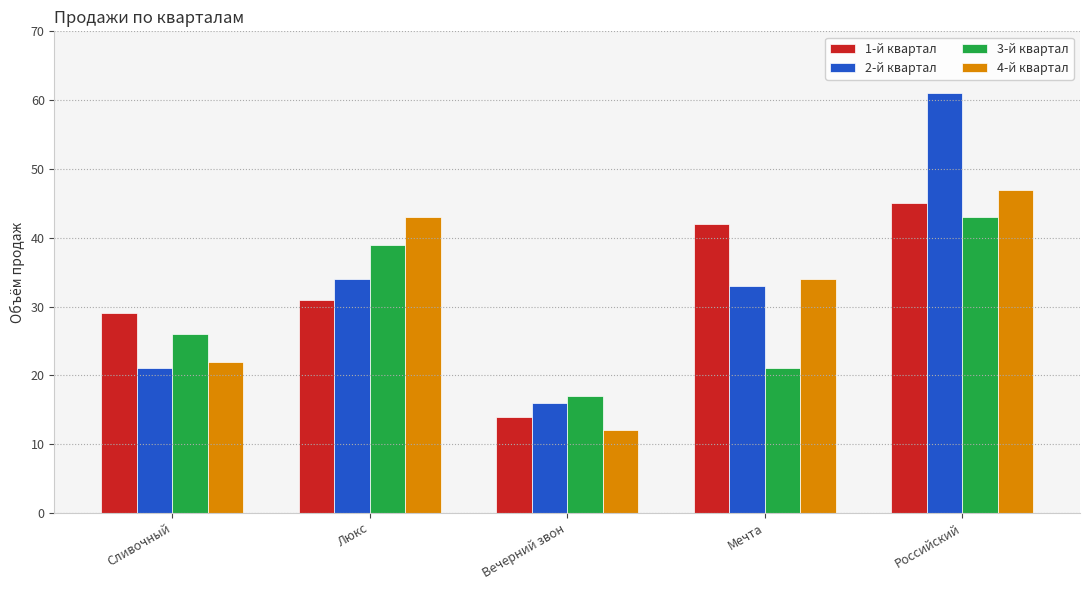

How many data points does each series have?

5